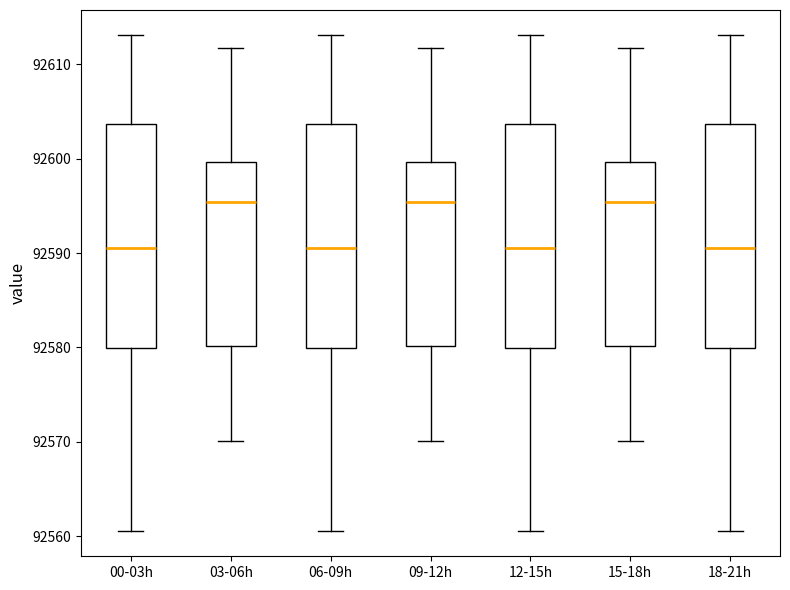

Reading left to right, read every box against the y-axis: the position of its median line, the range the box covers, and the ends of its whiskers. The values are not printed on the chart, so give them approximately, as read against the axis.

00-03h: median 92591, box 92580 to 92604, whiskers 92561 to 92613
03-06h: median 92595, box 92580 to 92600, whiskers 92570 to 92612
06-09h: median 92591, box 92580 to 92604, whiskers 92561 to 92613
09-12h: median 92595, box 92580 to 92600, whiskers 92570 to 92612
12-15h: median 92591, box 92580 to 92604, whiskers 92561 to 92613
15-18h: median 92595, box 92580 to 92600, whiskers 92570 to 92612
18-21h: median 92591, box 92580 to 92604, whiskers 92561 to 92613